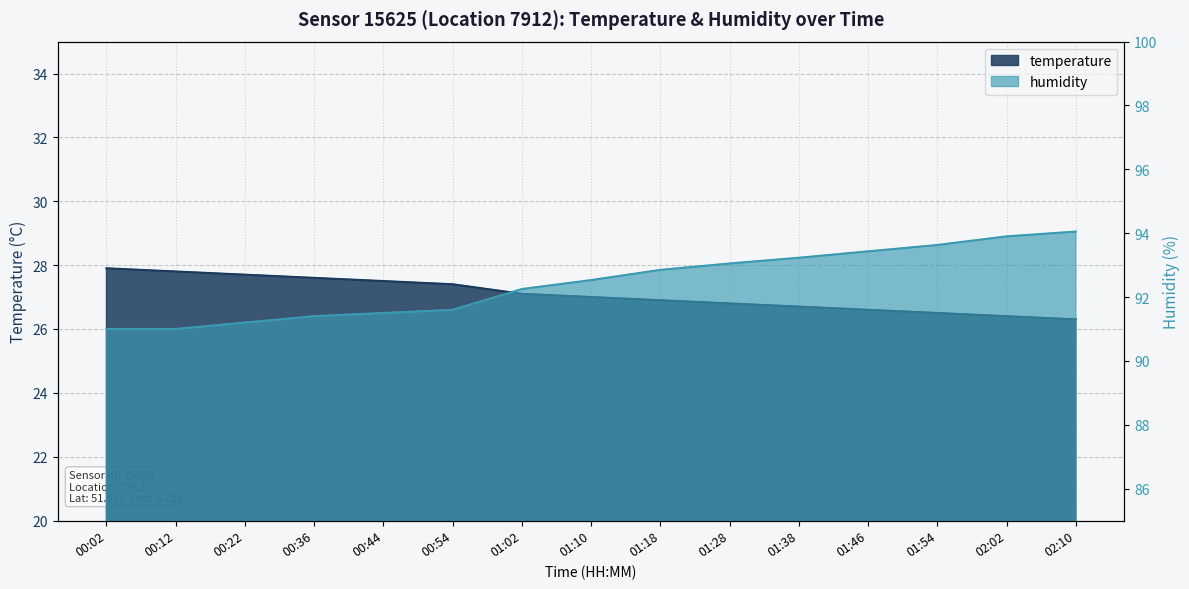

Does the chart display data point markers on the line(s)?

No